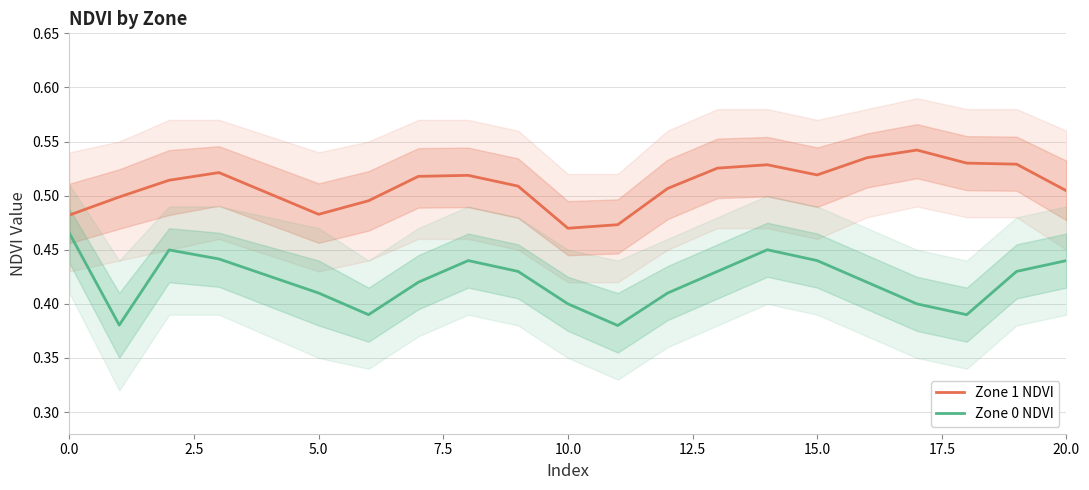

True or false: Zone 1 NDVI and Zone 0 NDVI intersect in this chart.

False